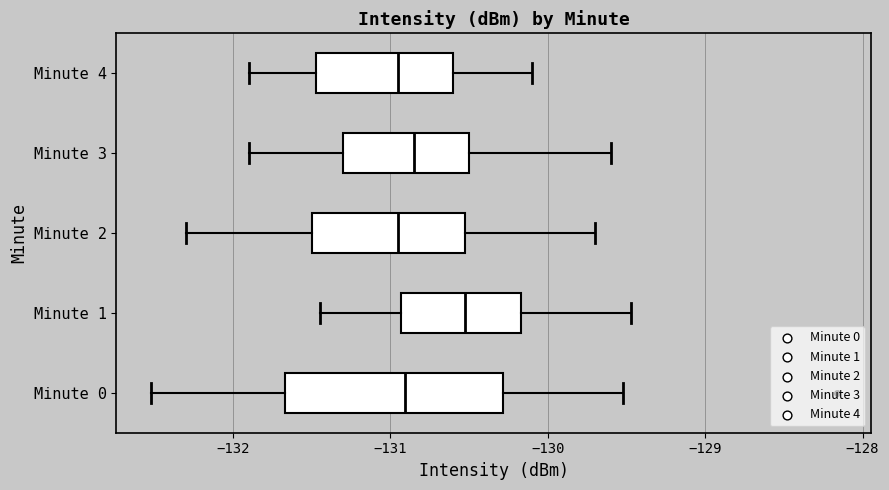

Where does the left whisker of the box for Minute 1 end on the x-axis? The values are not printed on the chart, so give them approximately, as read against the axis.

-131.4